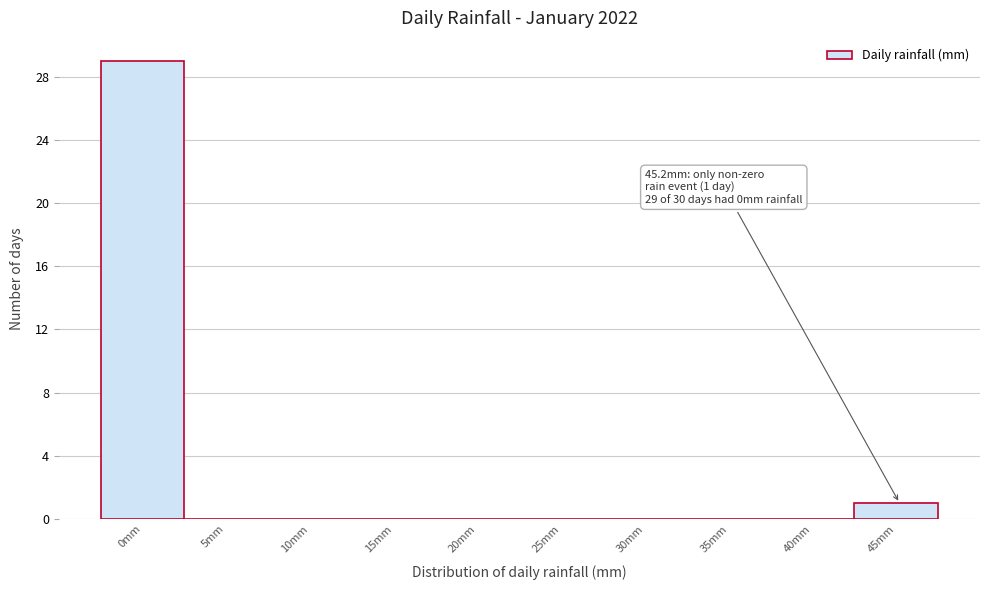

Over which range of the x-axis is the bar tallest?

-2.5 to 2.5